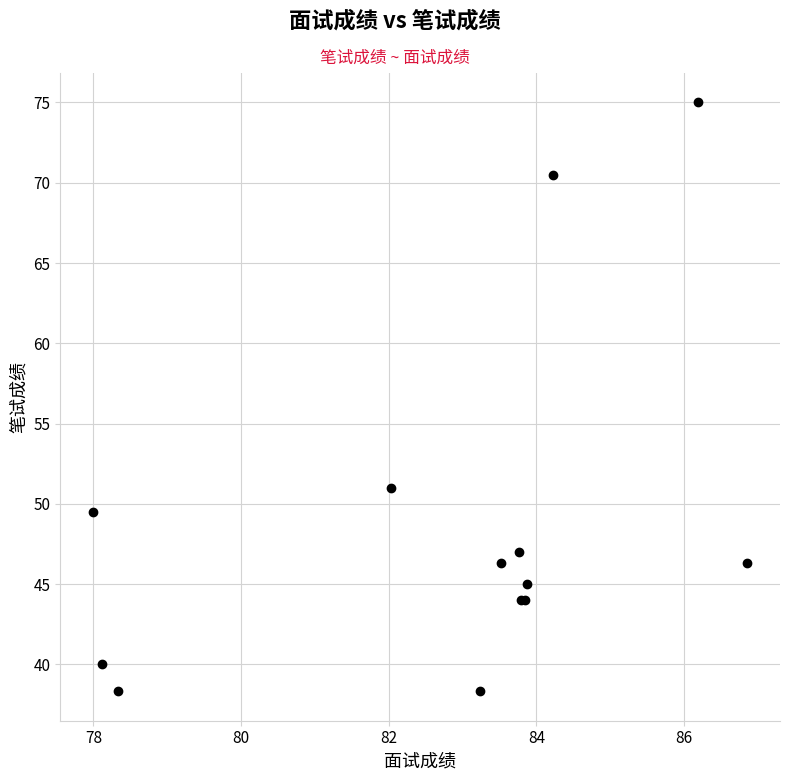

What Y value in the scatter plot is closest to 56?

51.0